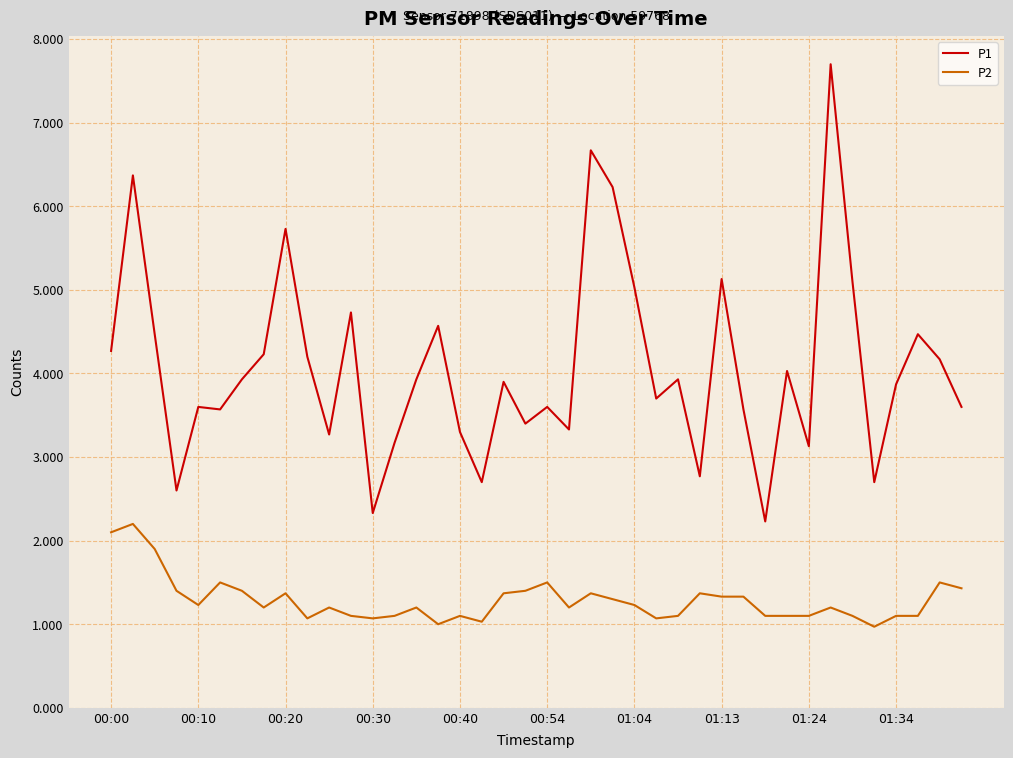

Is this an area chart (filled region under the line)?

No